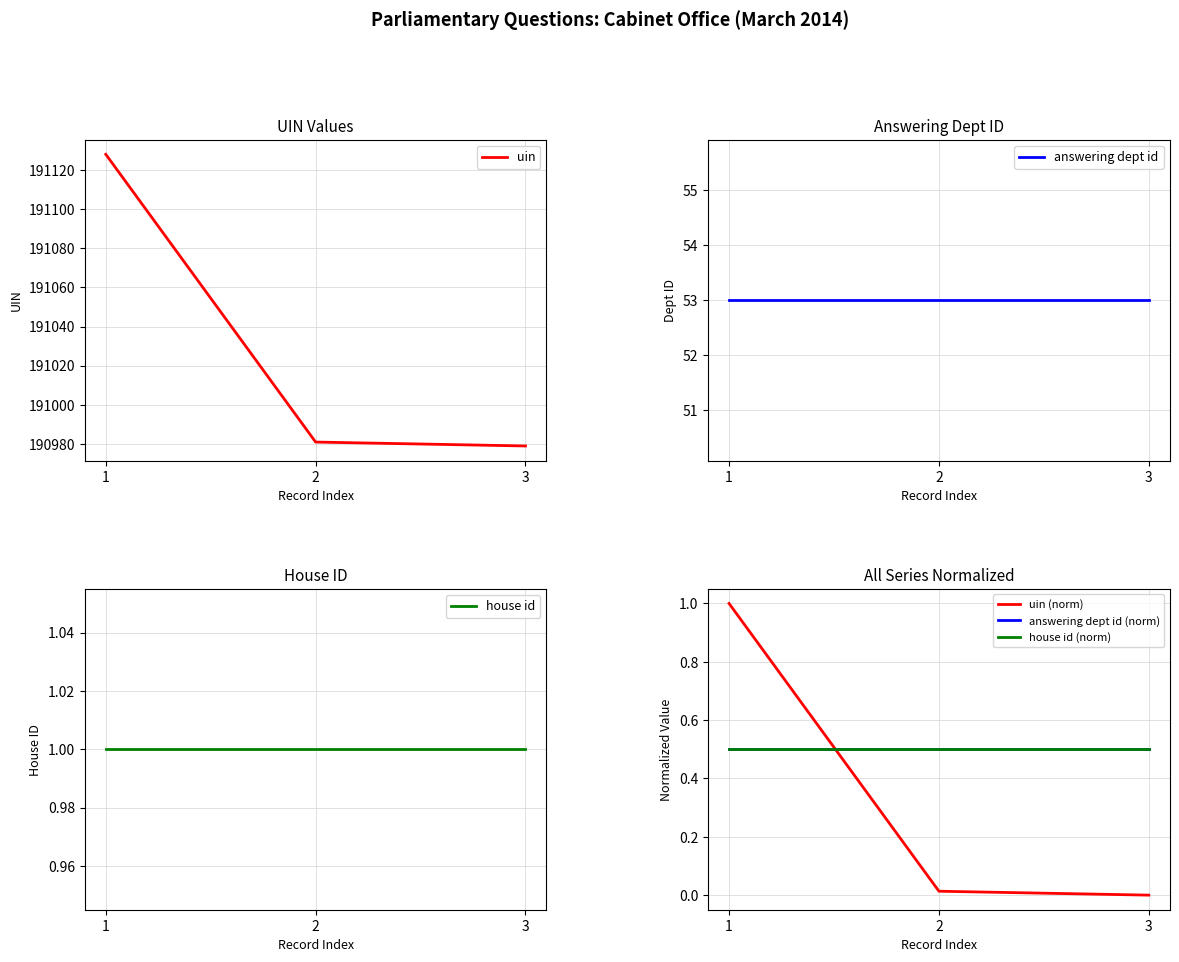

What is the value of the house id (norm) point at the 2nd from the left?

0.5